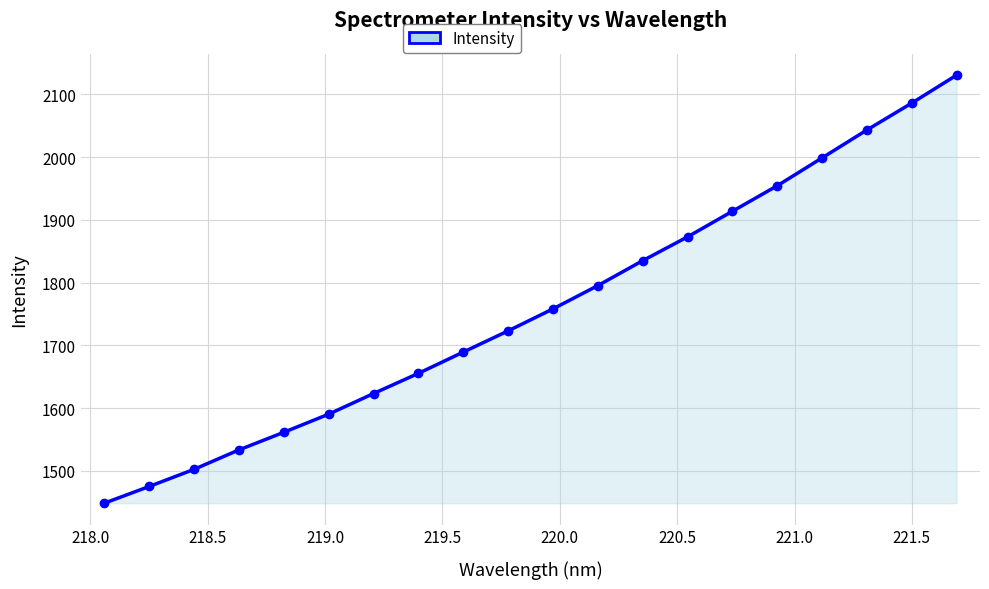

What is the value of the 10th point from the left?

1723.1